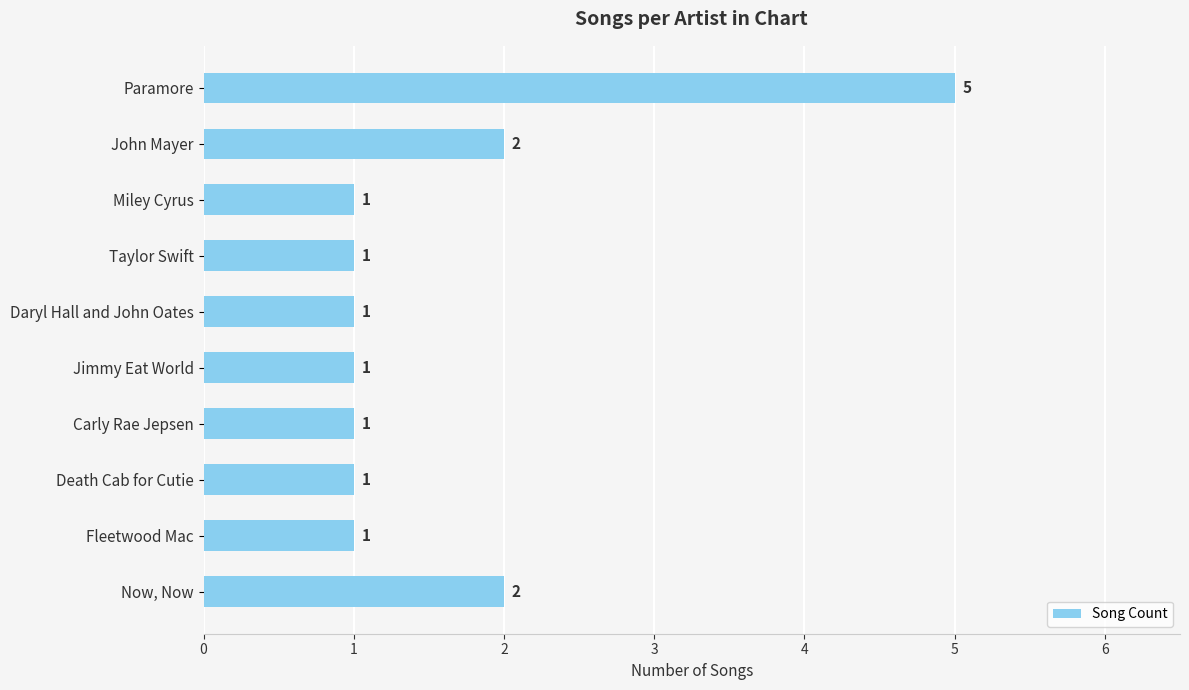

Are the bars horizontal?

Yes